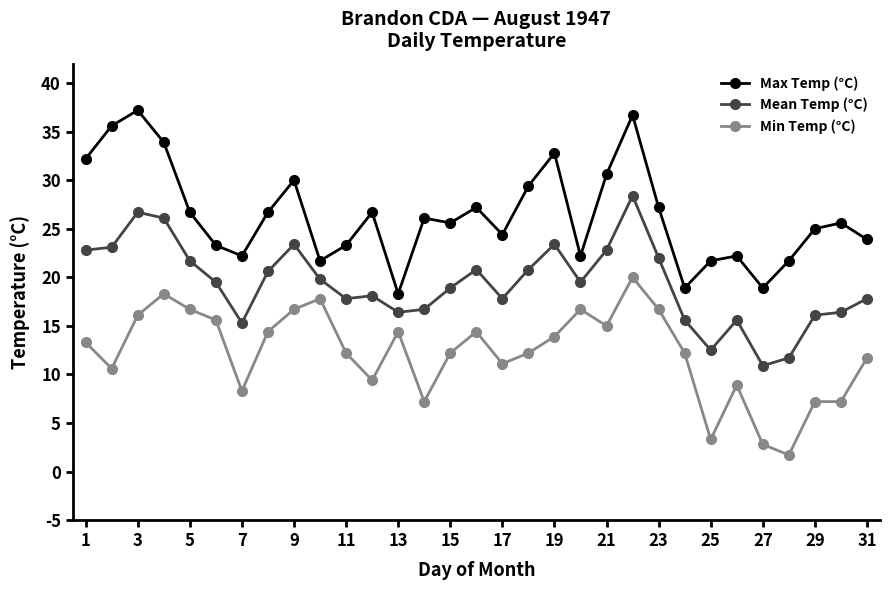

True or false: Min Temp (°C) and Max Temp (°C) cross at least once.

False